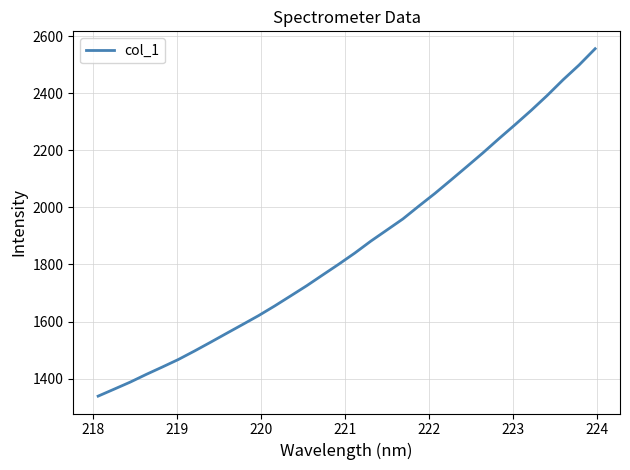

What is the minimum value shown in the chart?

1338.2